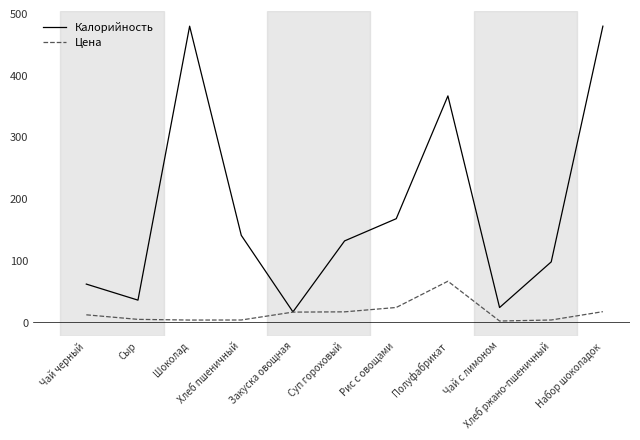

What is the difference between the maximum and minimum values in the Цена series?

64.5